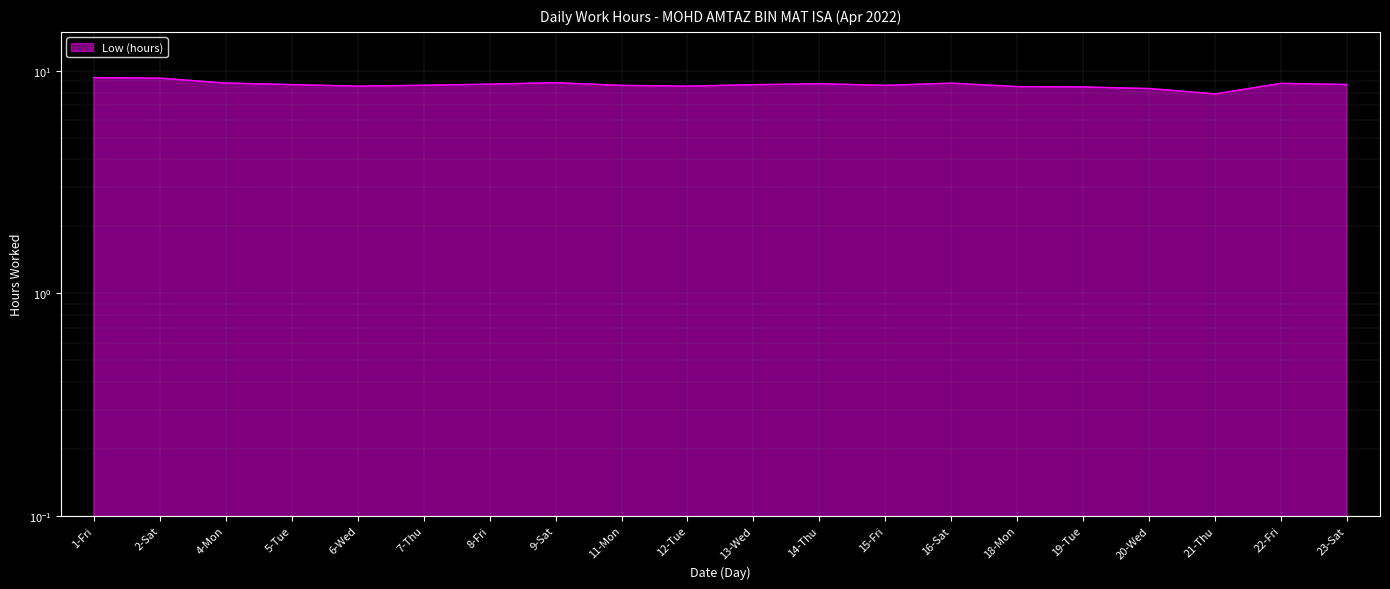

What is the difference between the maximum and minimum values?

1.5